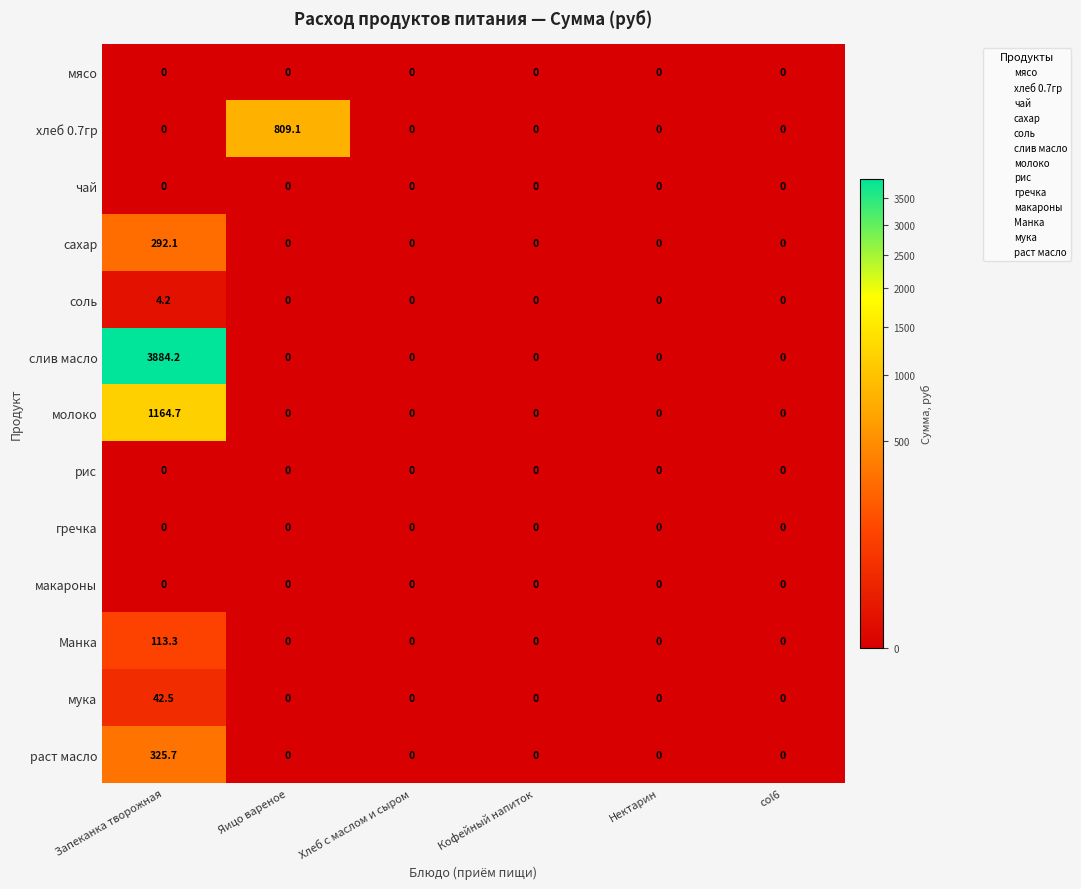

Which label corresponds to the largest value in the chart?

Запеканка творожная